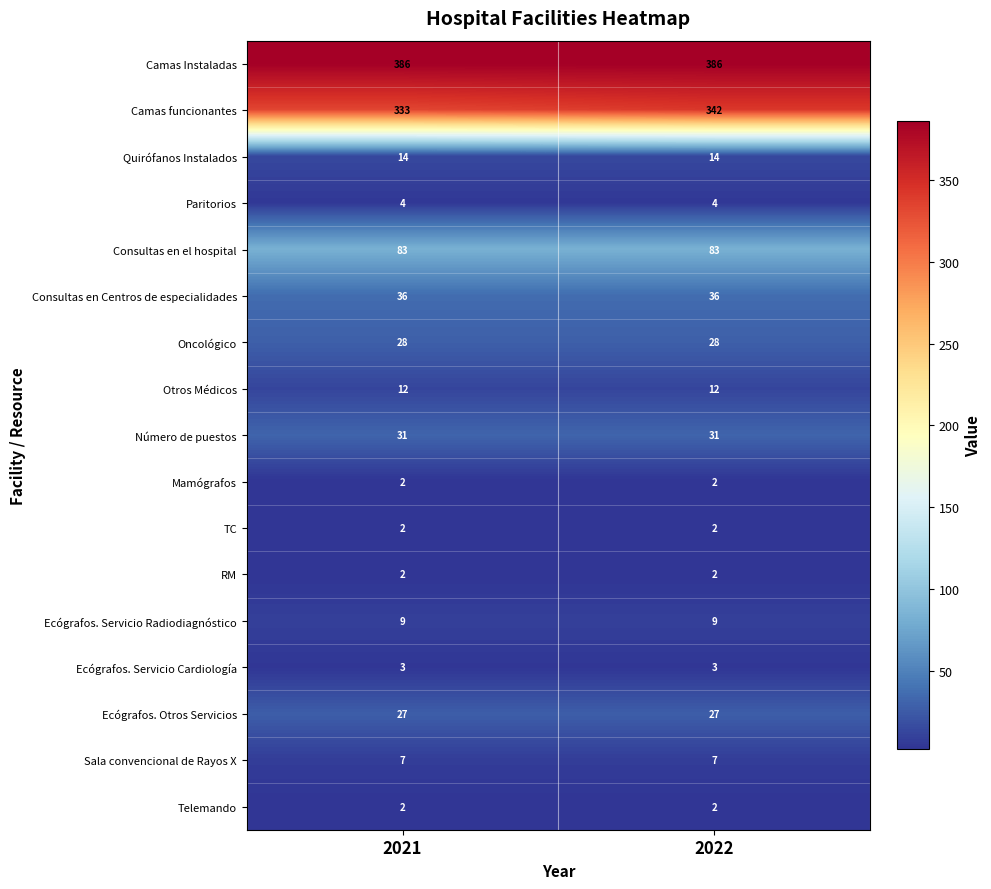

True or false: Consultas en Centros de especialidades has a value of 36 at 2021.

True